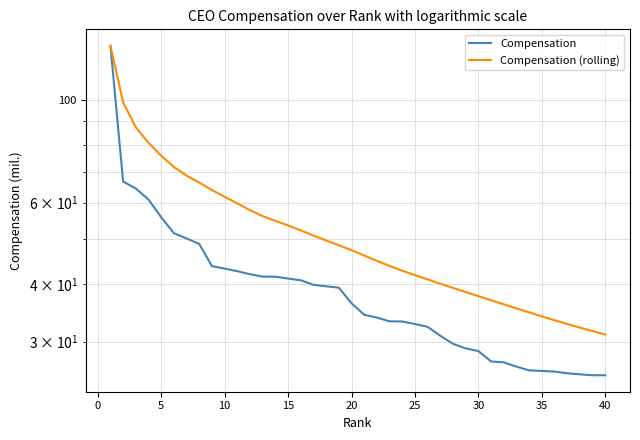

Is it true that Compensation equals 67.6 at 20?

False